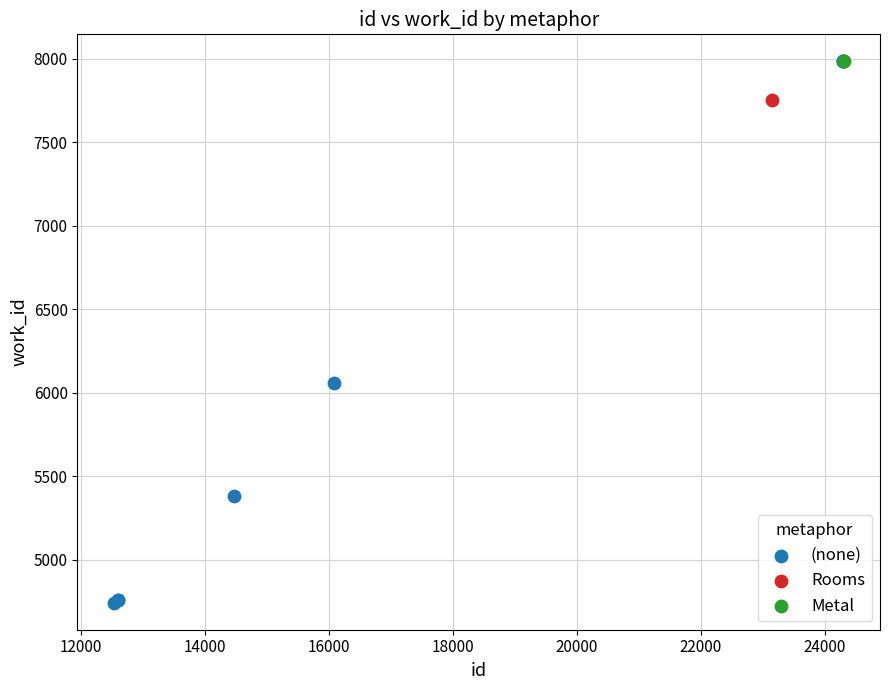

What are all the series names shown in the legend?

(none), Rooms, Metal